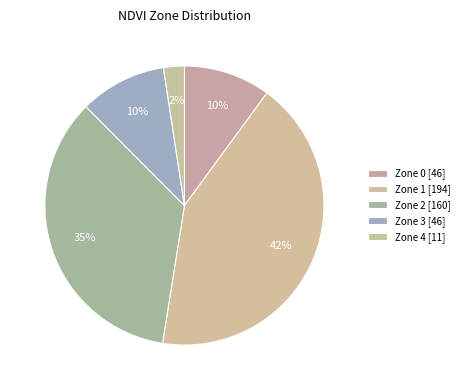

What is the ratio of the value at Zone 4 to the value at Zone 3?

0.2